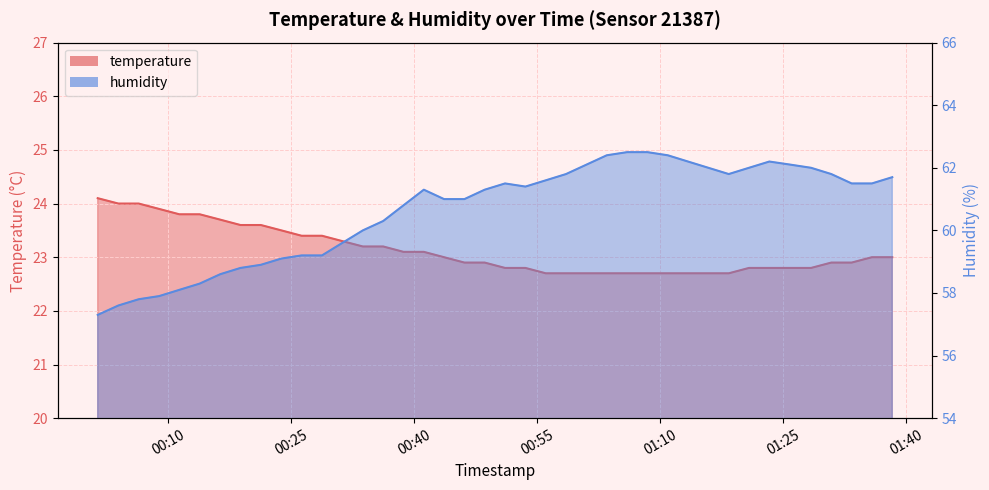

What are all the series names shown in the legend?

temperature, humidity